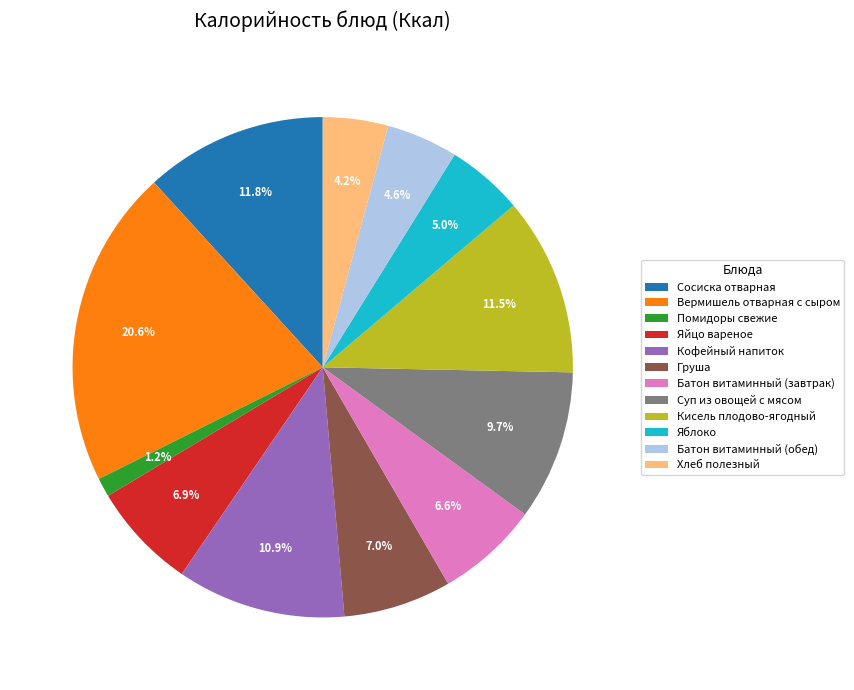

What is the ratio of the value at Яблоко to the value at Суп из овощей с мясом?

0.5